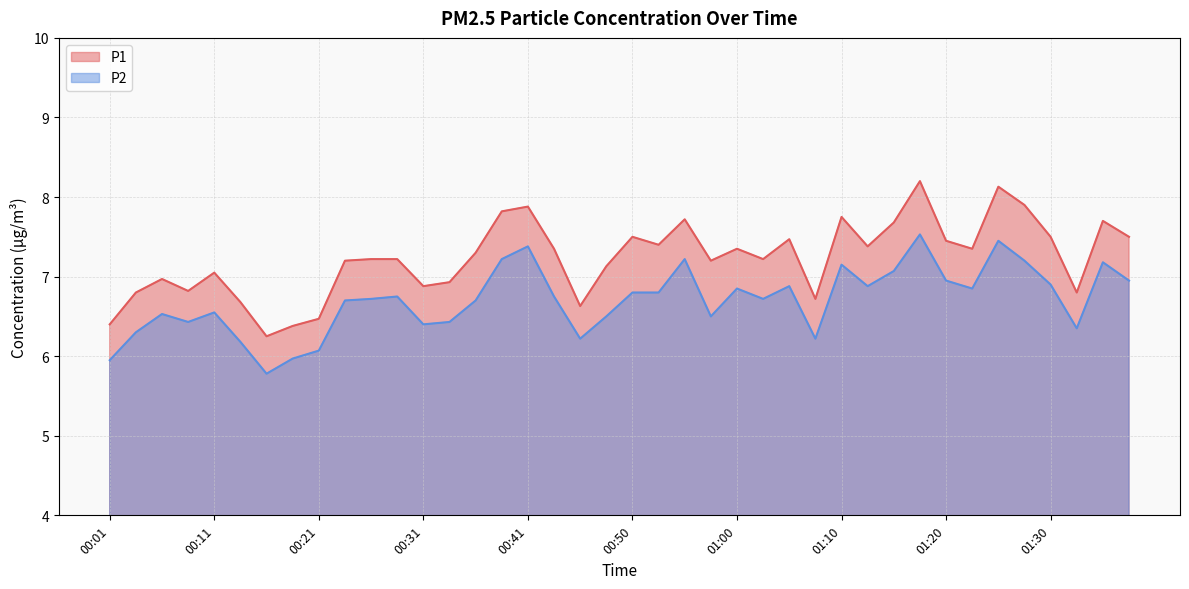

Between 00:04 and 01:08, which is larger?

00:04